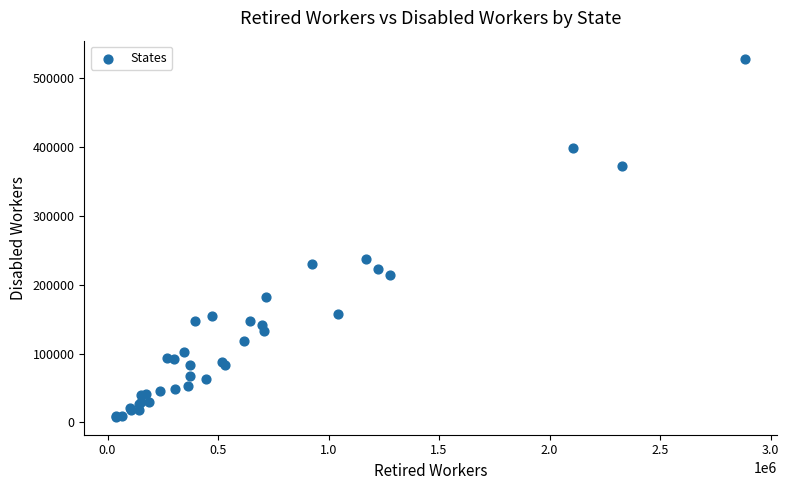

What Y value in the scatter plot is closest to 268229?

237688